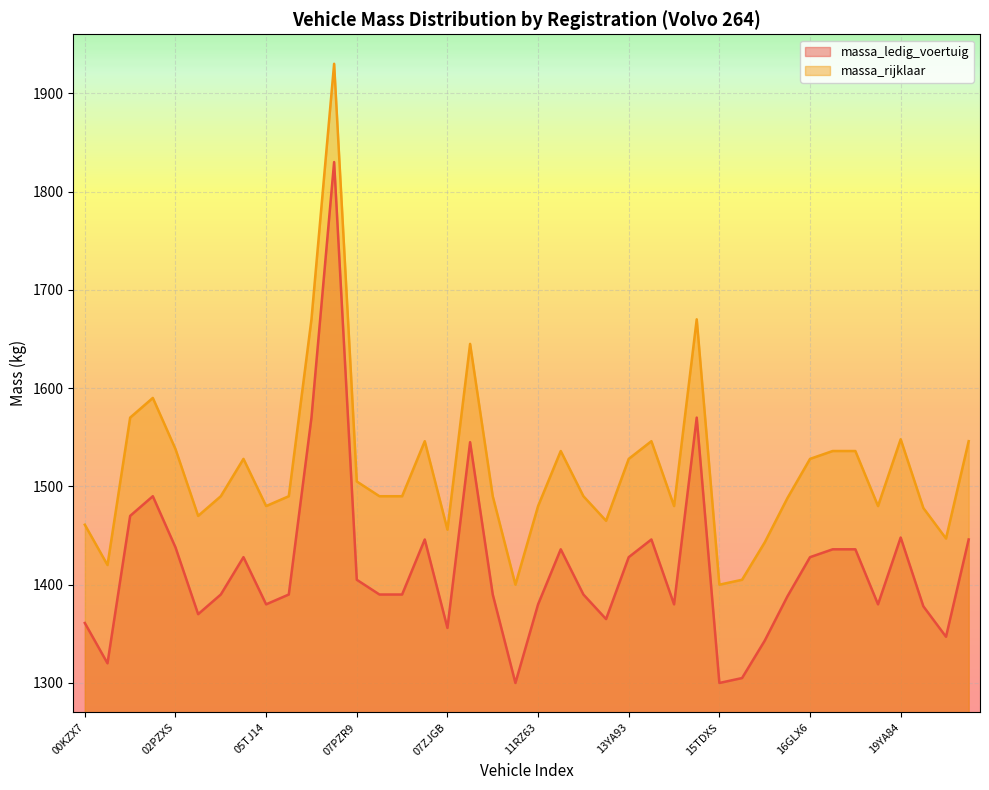

Which series has the largest total across all categories?

massa_rijklaar